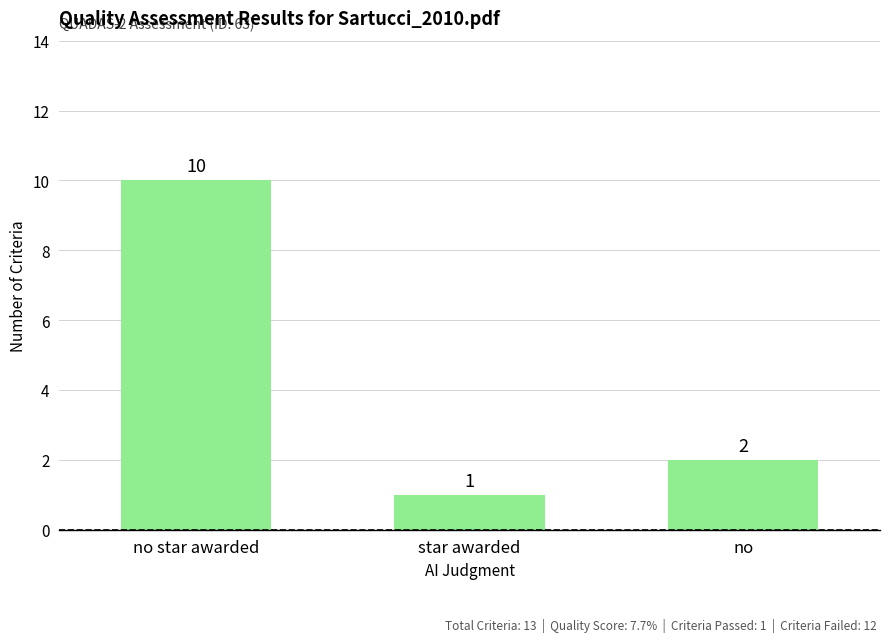

How many bars are there in total?

3